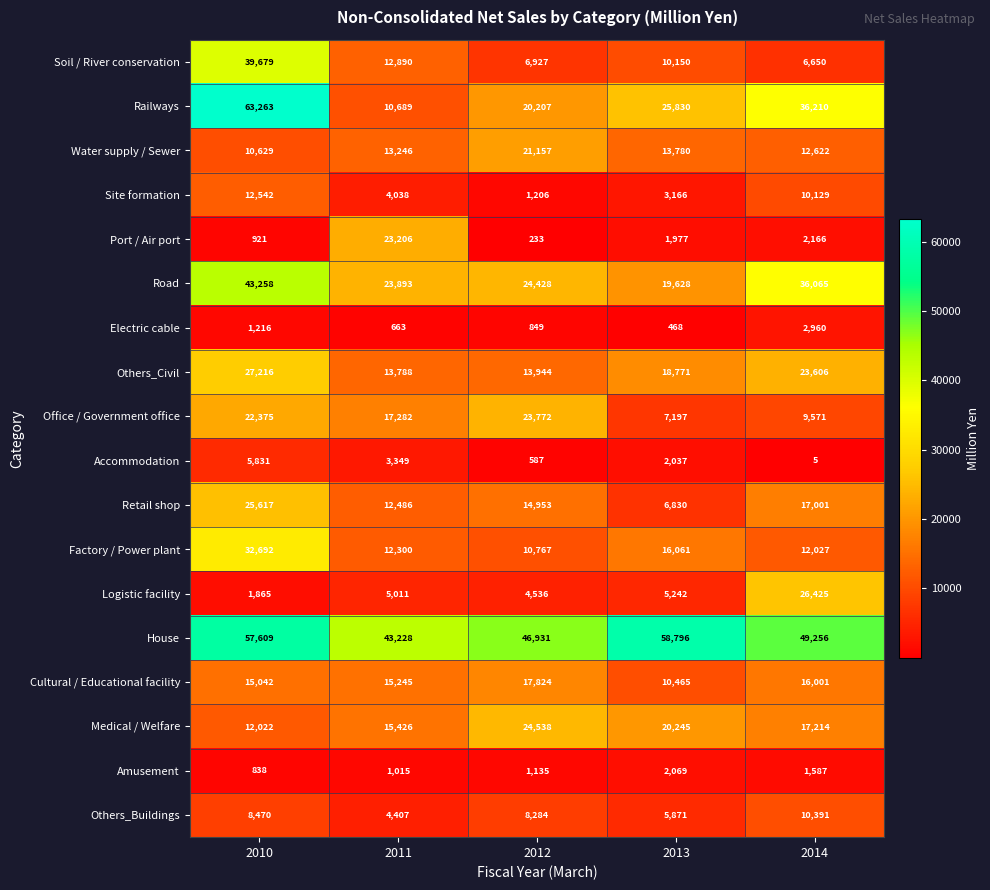

What is the total value across all series at 2014?

289886